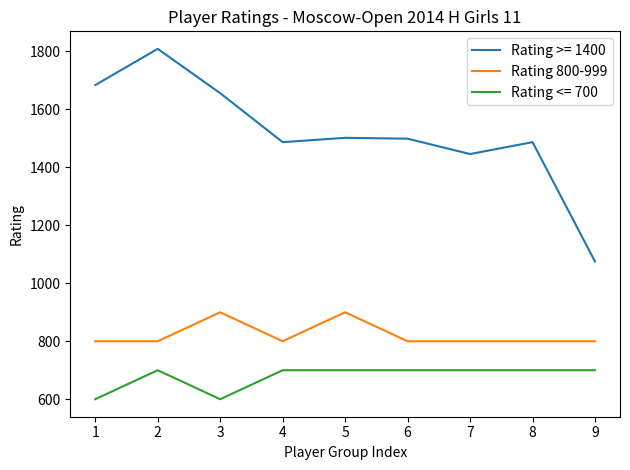

True or false: Rating 800-999 and Rating >= 1400 cross at least once.

False